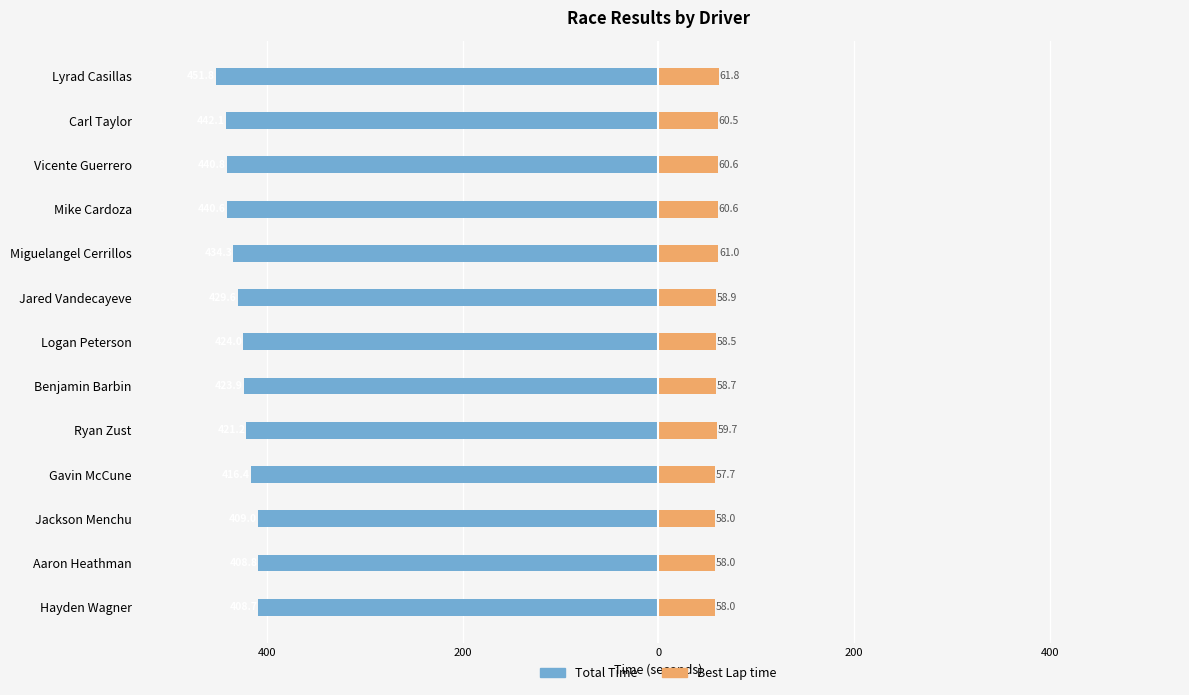

At Vicente Guerrero, list the series in order from smallest to largest.

Total Time, Best Lap time